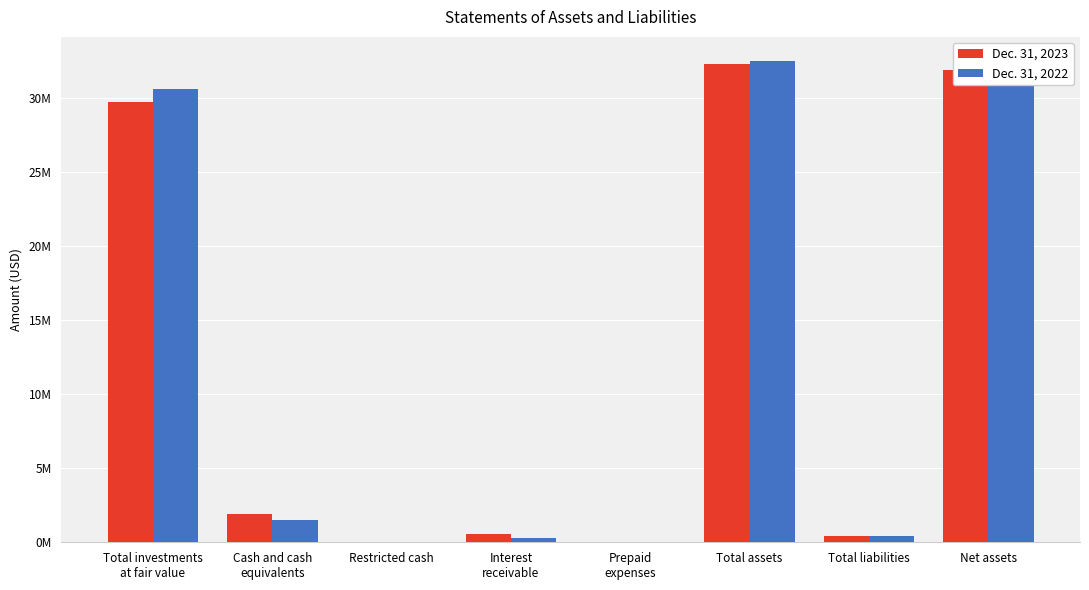

What is the maximum value shown in the chart?

32486149